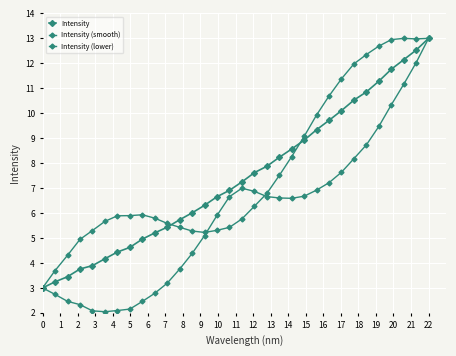

Count the number of categories in the chart.

32